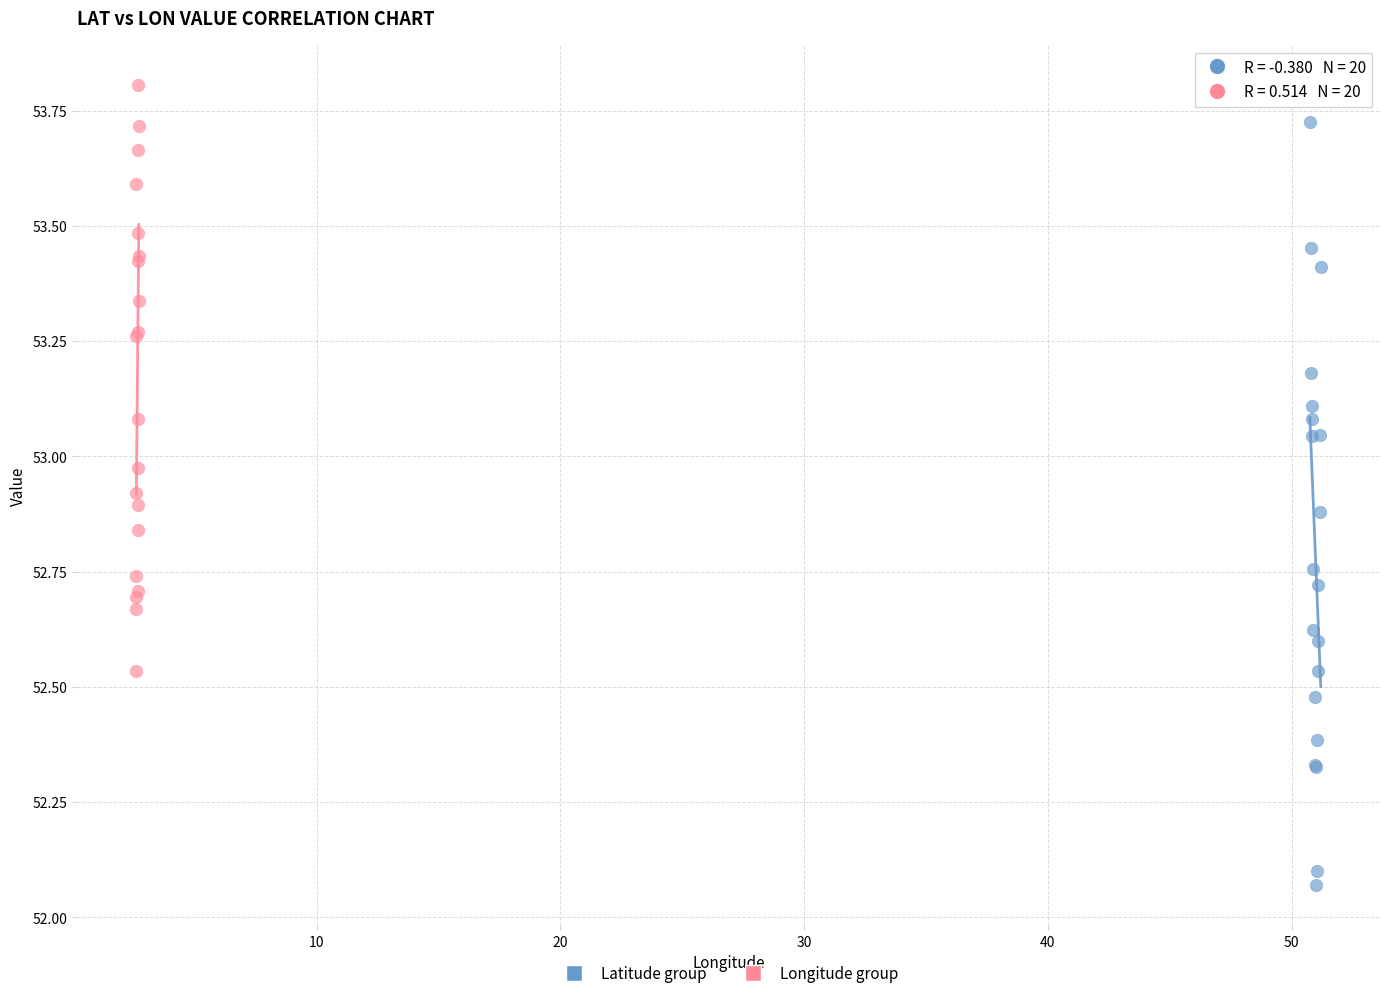

Which series reaches the maximum Y coordinate?

Longitude group